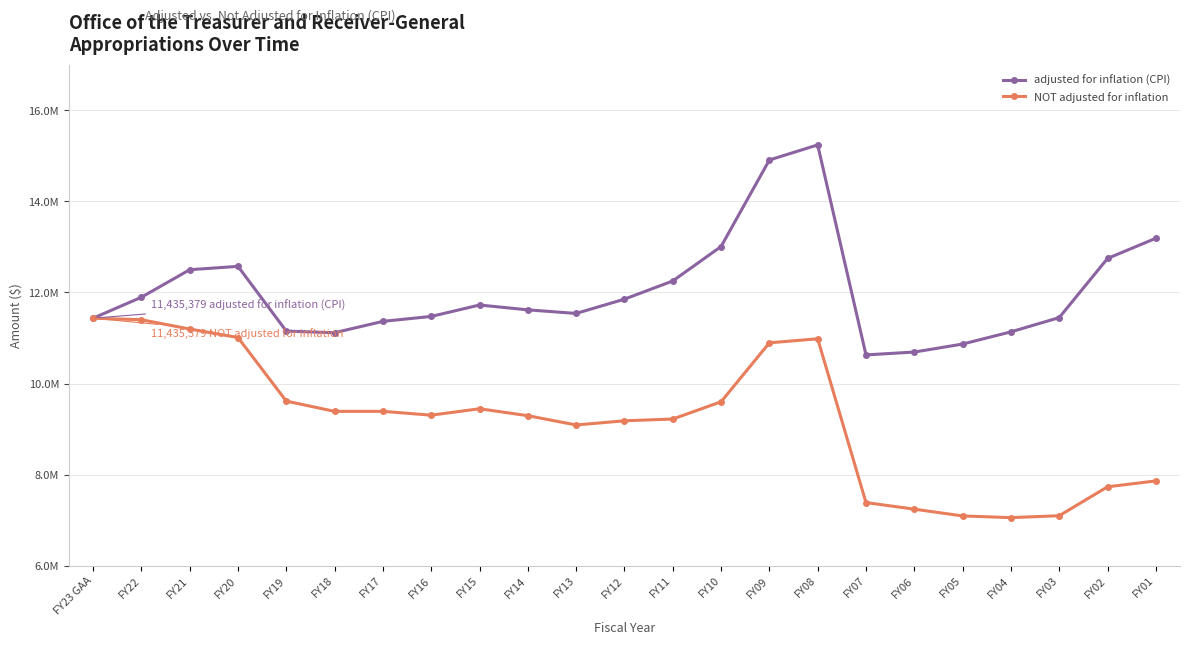

What is the lowest value of the adjusted for inflation (CPI) series?

10629247